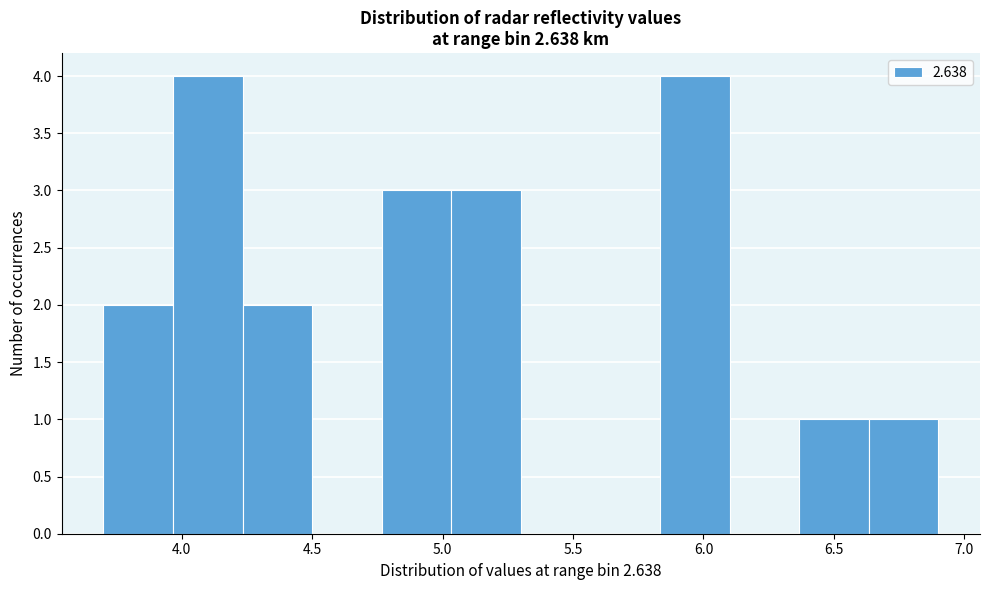

What is the height of the bar covering 5.85 to 6.10 on the x-axis? Neither the bar edges nor the heights are printed on the chart, so give them approximately, as read against the axes.

4